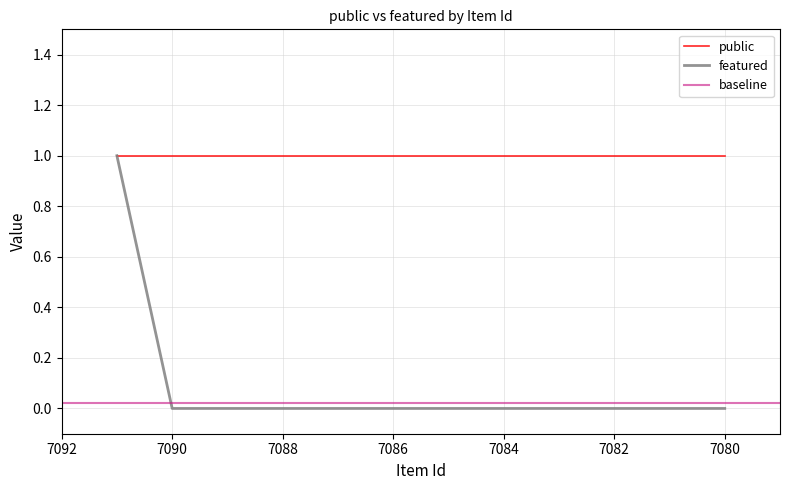

What is the difference between the maximum and minimum values?

1